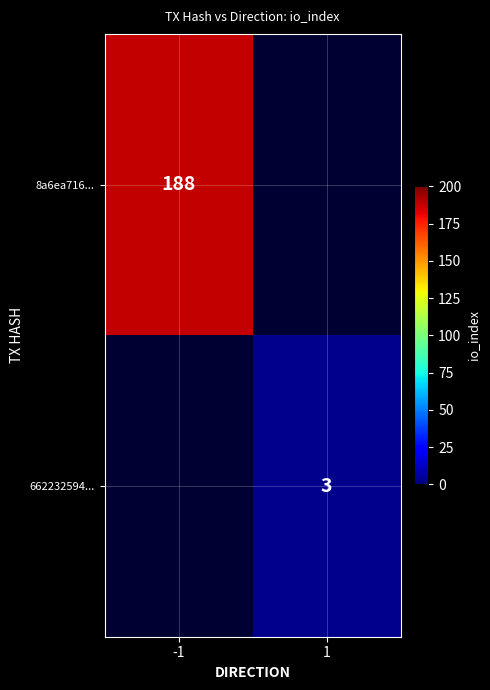

True or false: 8a6ea716... has a value of 188 at -1.

True